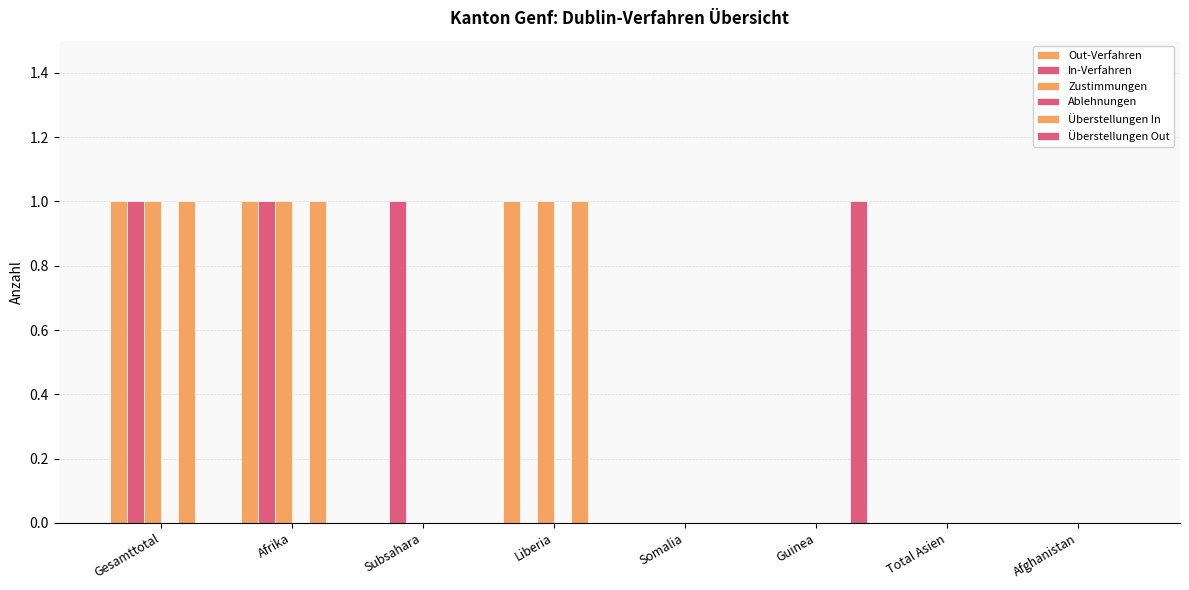

Which series has the widest spread of values?

Out-Verfahren